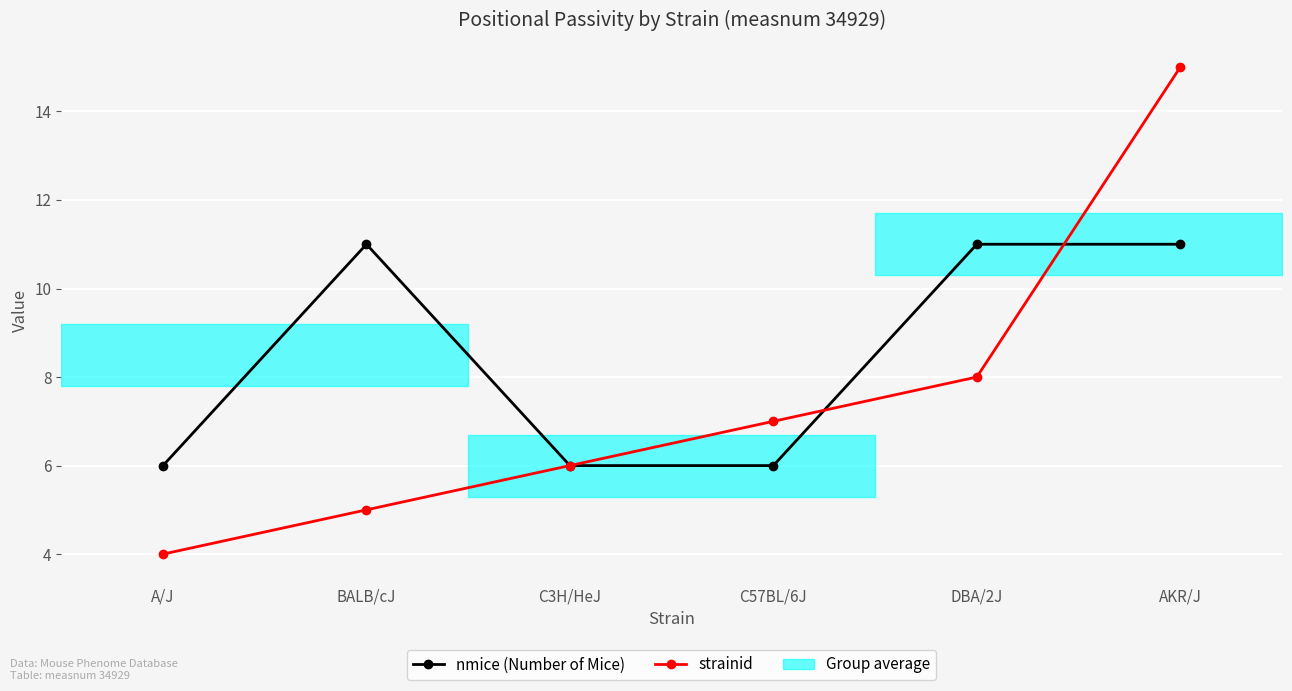

Reading right to left, extract all data points from this chart.

nmice (Number of Mice): AKR/J=11	DBA/2J=11	C57BL/6J=6	C3H/HeJ=6	BALB/cJ=11	A/J=6
strainid: AKR/J=15	DBA/2J=8	C57BL/6J=7	C3H/HeJ=6	BALB/cJ=5	A/J=4